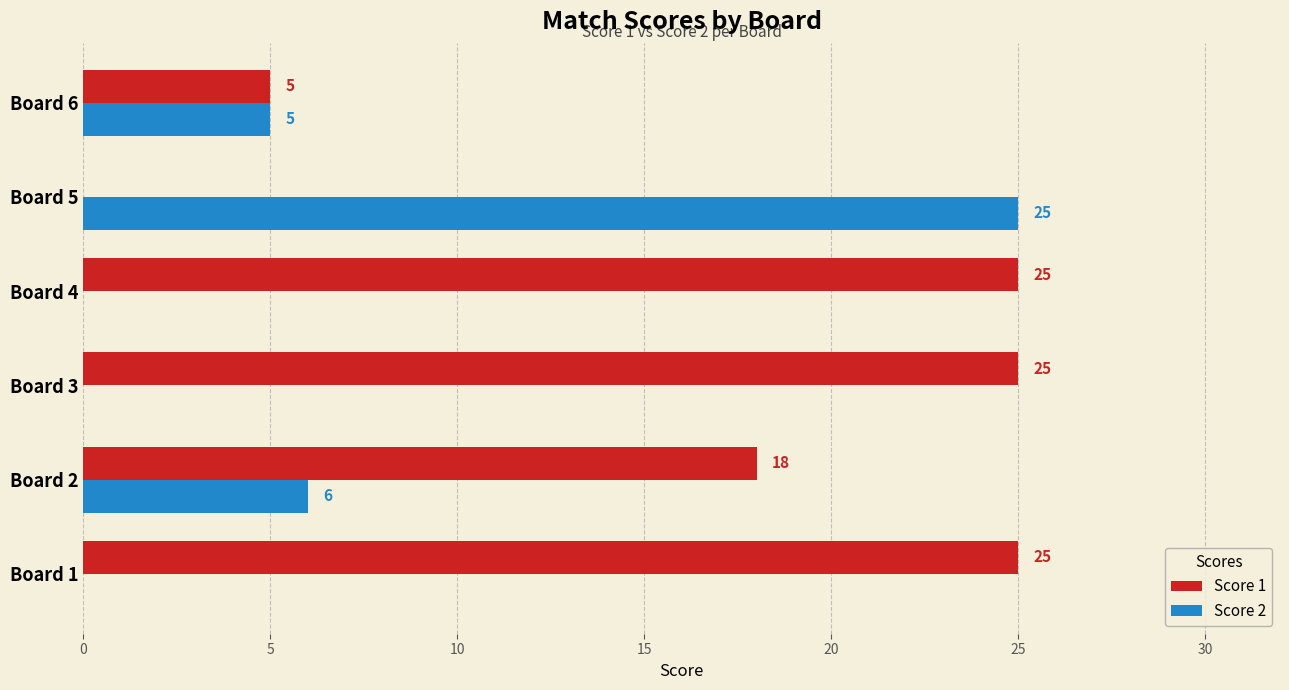

What is the greatest value displayed?

25